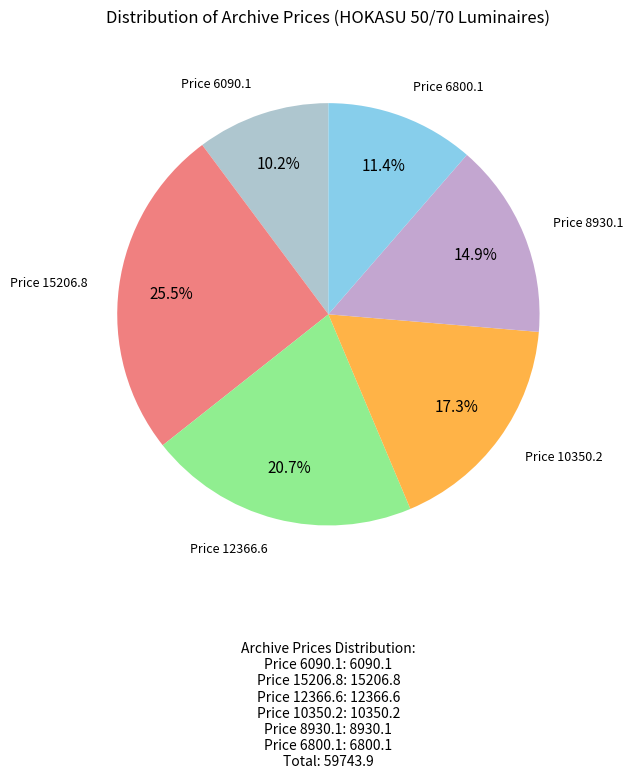

To the nearest percent, what is the average slice percentage?

17%